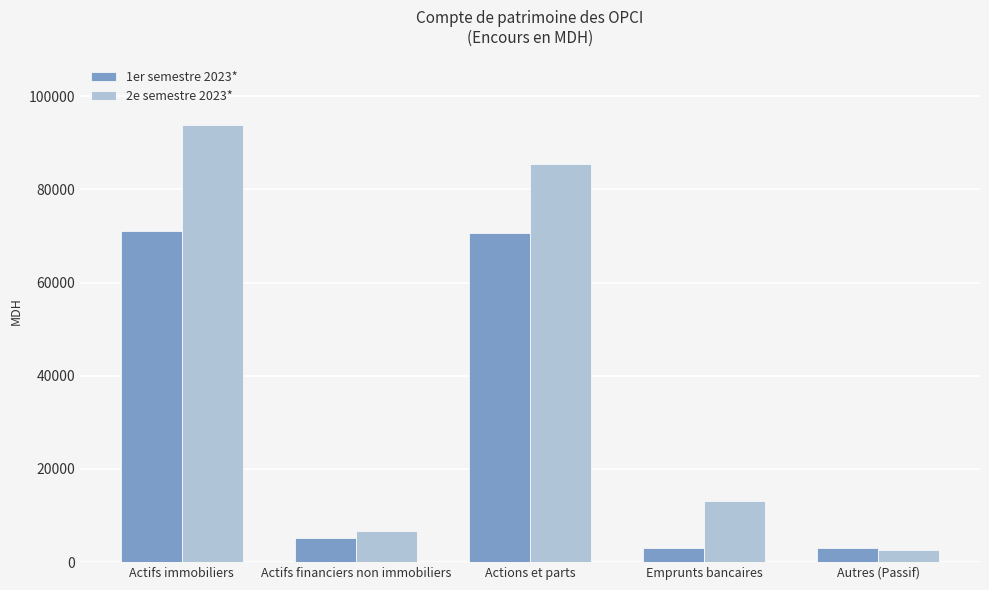

Rank the series at Actions et parts from lowest to highest value.

1er semestre 2023*, 2e semestre 2023*